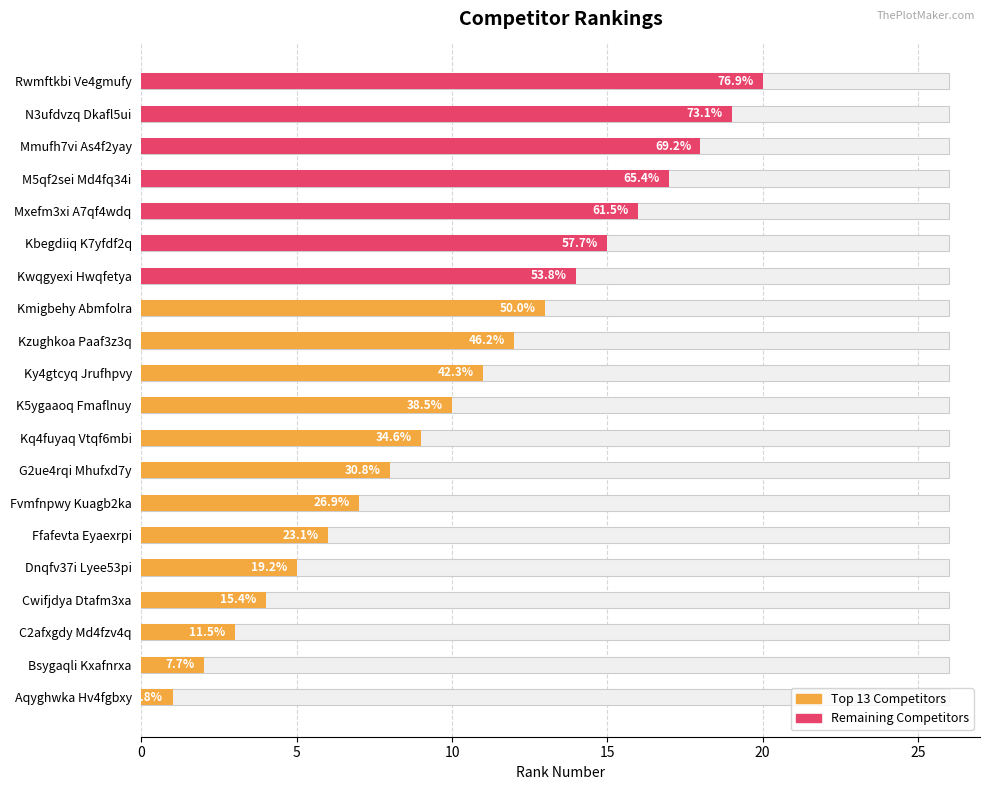

The chart shows a value of 4 at Cwifjdya Dtafm3xa. True or false?

True